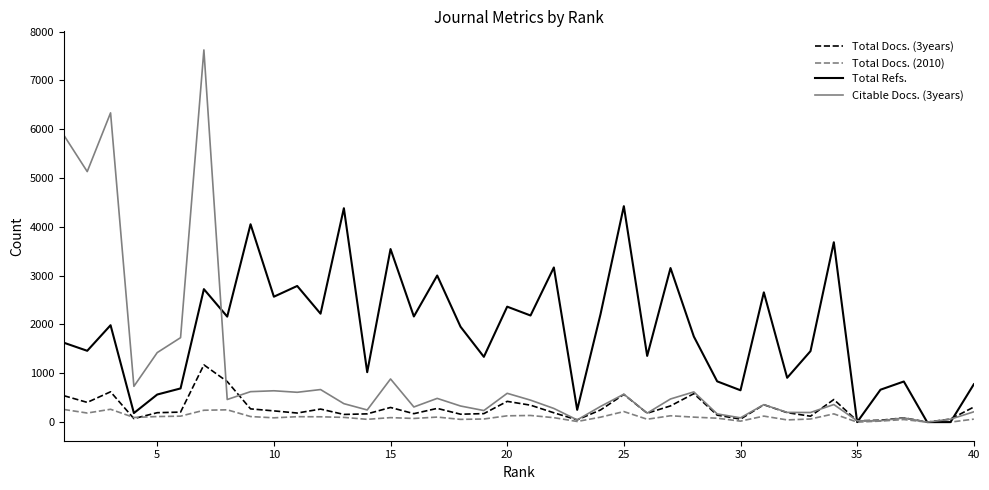

Which series has the largest total across all categories?

Total Refs.